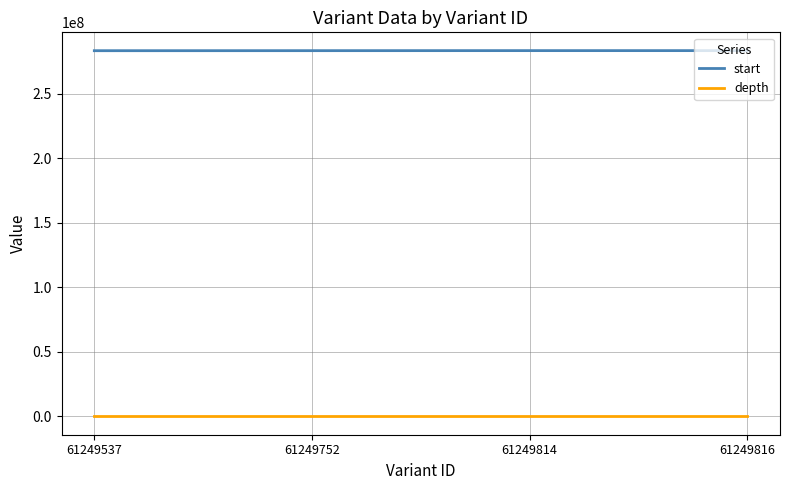

The value of depth at 61249816 is 39. True or false?

True